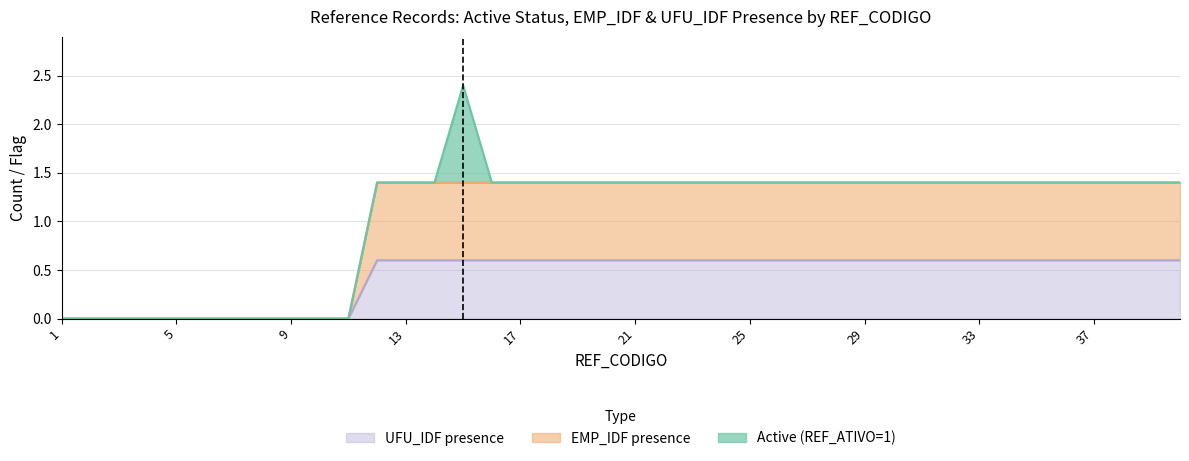

The UFU_IDF presence series shows 1.0 at 37. True or false?

False